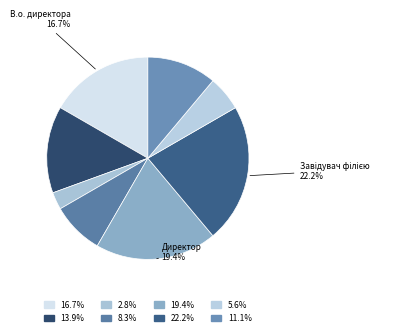

Count the number of slices in the pie.

8